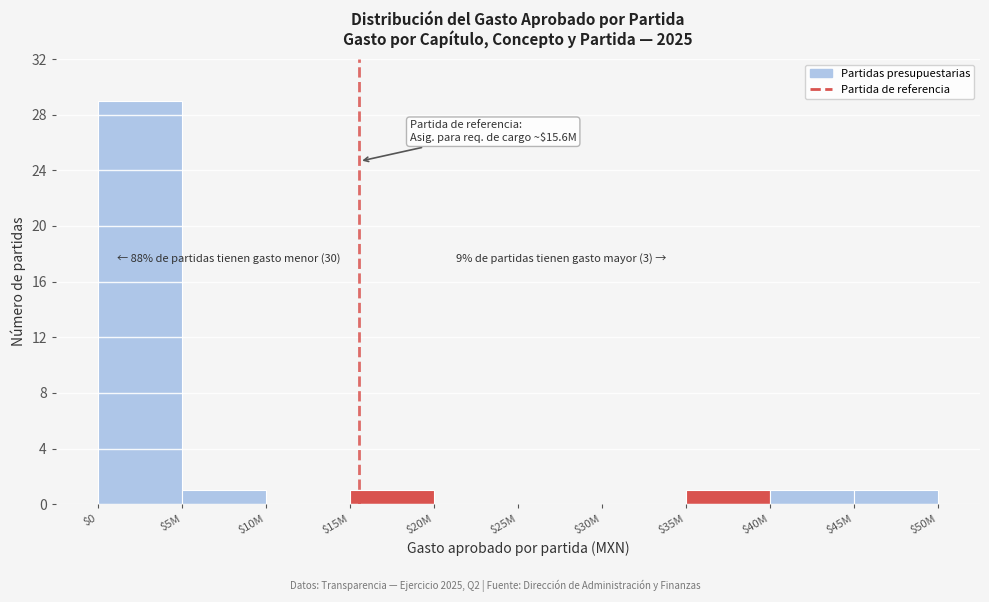

True or false: the data shows 1 at $45M.

True